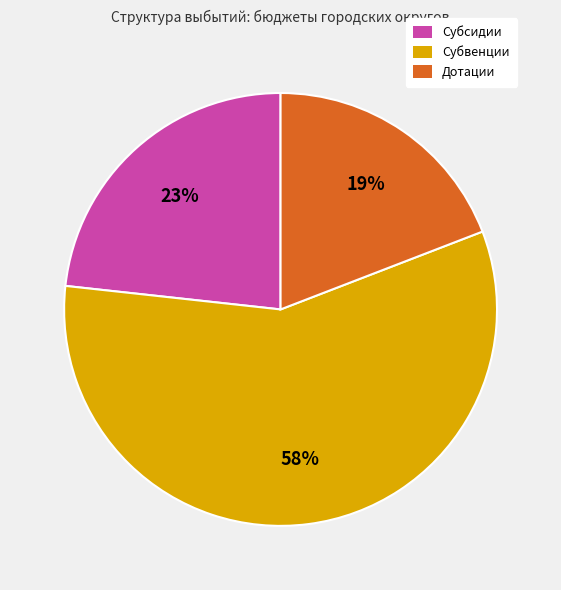

How many segments does this pie chart have?

3